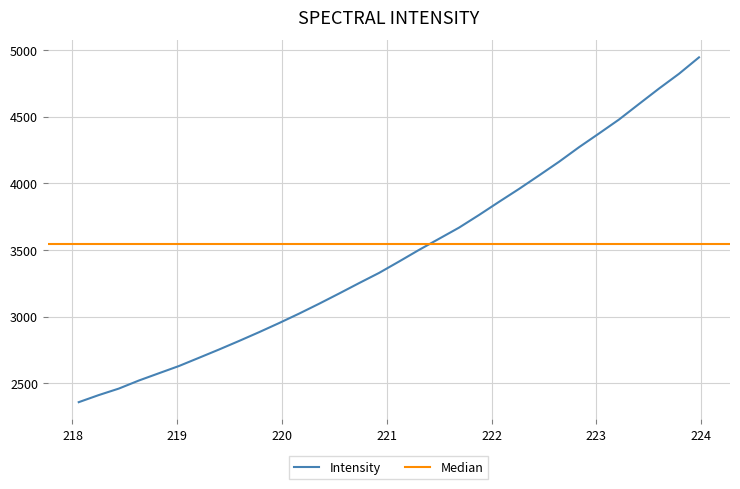

Rank the categories by value from lowest to highest.

218.0596, 218.2508, 218.442, 218.6332, 218.8244, 219.0156, 219.2067, 219.3979, 219.589, 219.7801, 219.9712, 220.1623, 220.3533, 220.5444, 220.7354, 220.9264, 221.1174, 221.3083, 221.4993, 221.6902, 221.8812, 222.0721, 222.263, 222.4538, 222.6447, 222.8355, 223.0264, 223.2172, 223.408, 223.5987, 223.7895, 223.9802